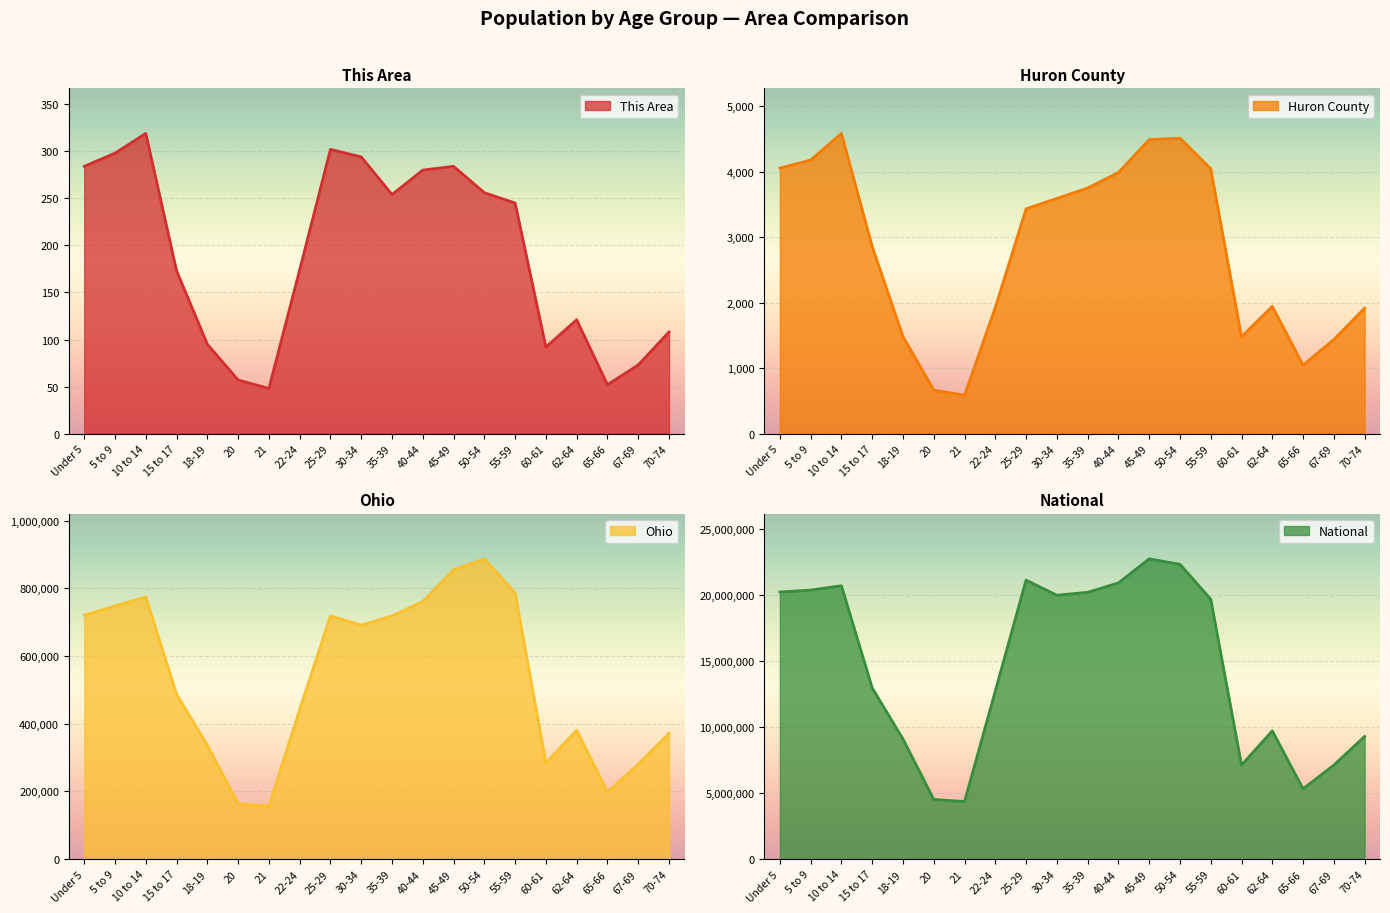

Which category has the highest value across all series?

45-49